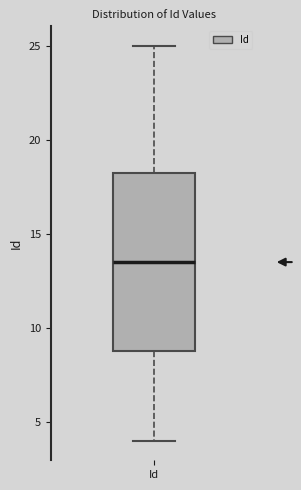

Transcribe this box plot: give where the median line is, the range the box spans, and where the two whiskers end, as read against the y-axis. The values are not printed on the chart, so give them approximately, as read against the axis.

median 13.5, box 9.0 to 18.5, whiskers 4.0 to 25.0